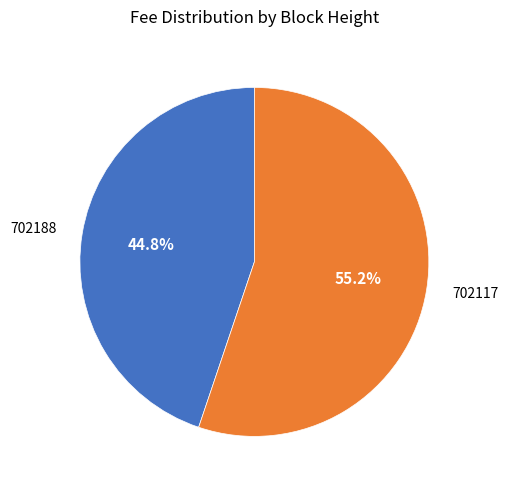

To the nearest percent, what is the average slice percentage?

50%